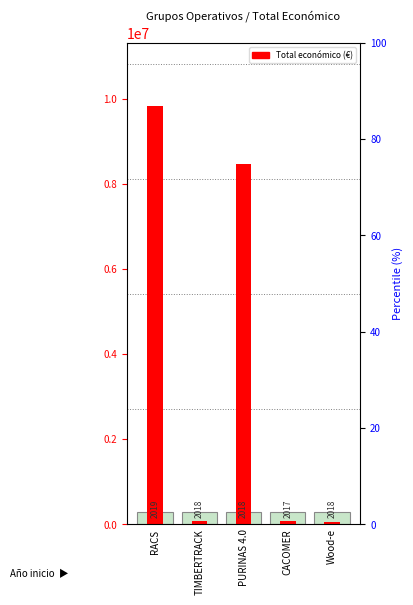

The chart shows a value of 14483283 at PURINAS 4.0. True or false?

False